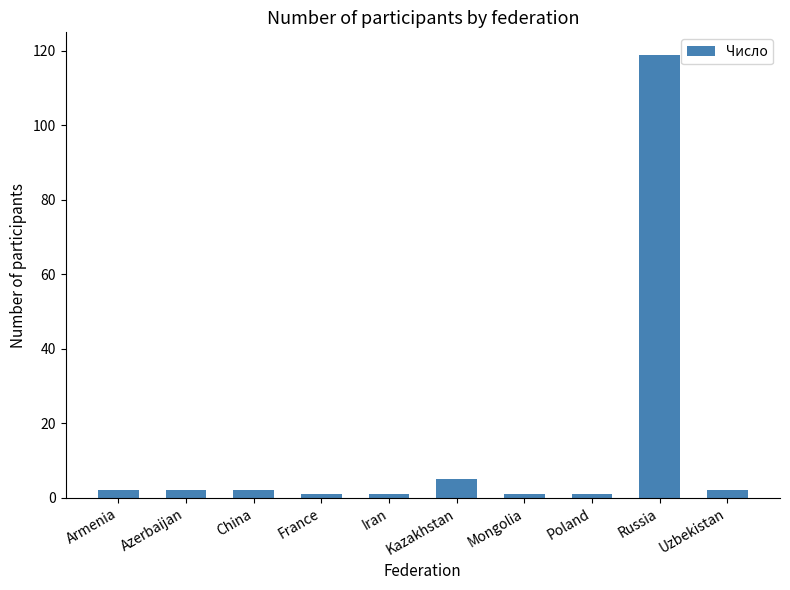

What is the label of the 6th bar from the left?

Kazakhstan